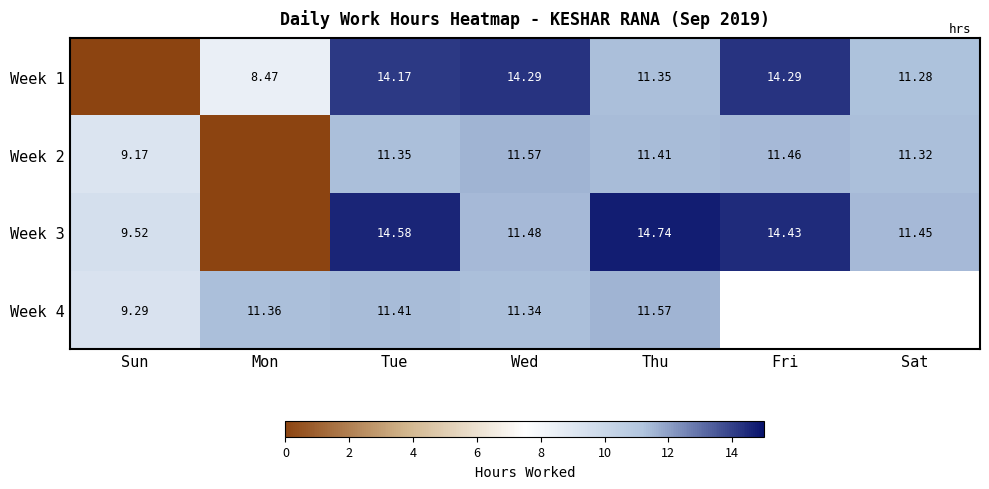

Is the value of Week 1 at Thu greater than the value of Week 2 at Fri?

No